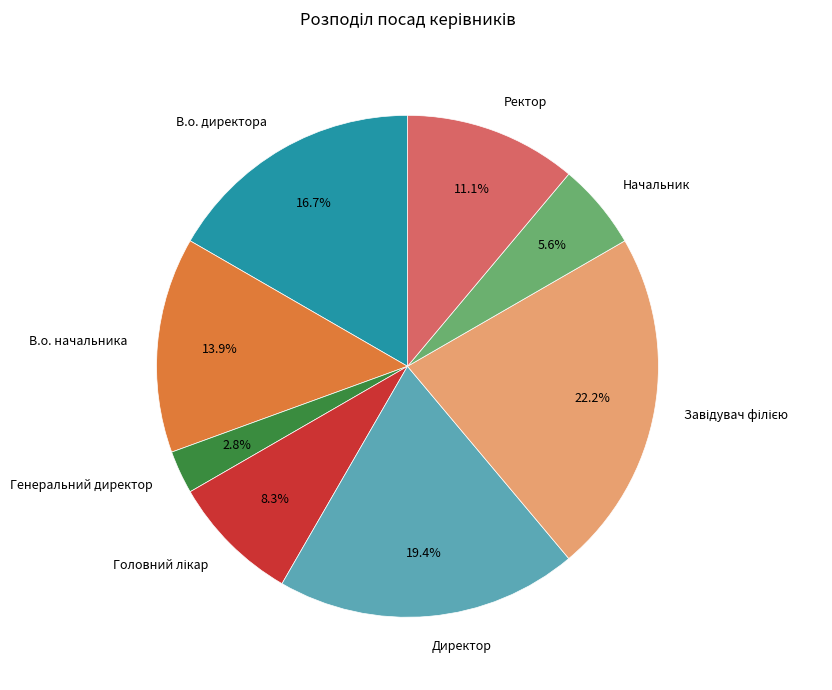

The В.о. директора slice represents 25% of the pie. True or false?

False